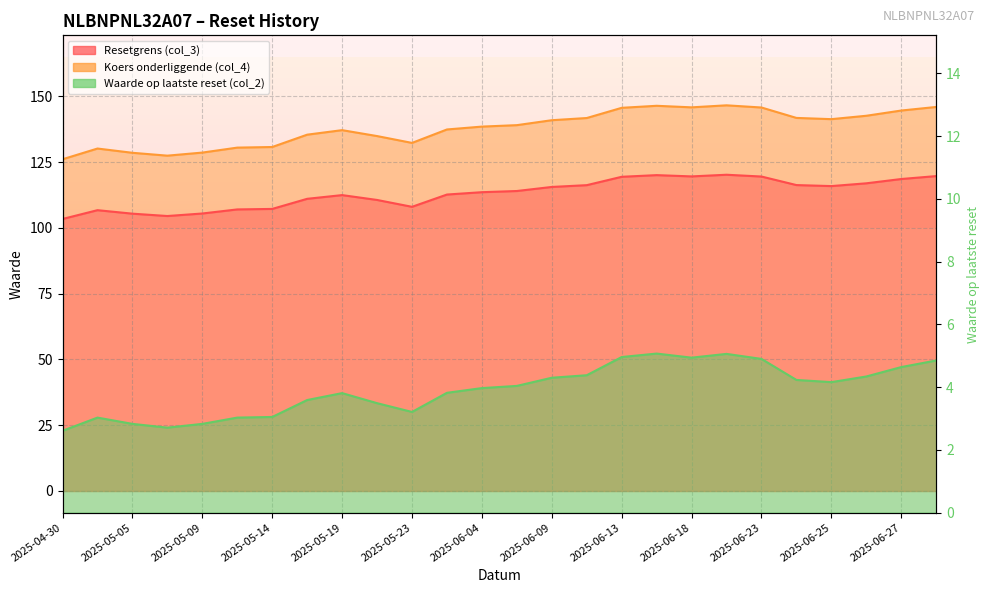

Which series has the largest total across all categories?

Koers onderliggende (col_4)